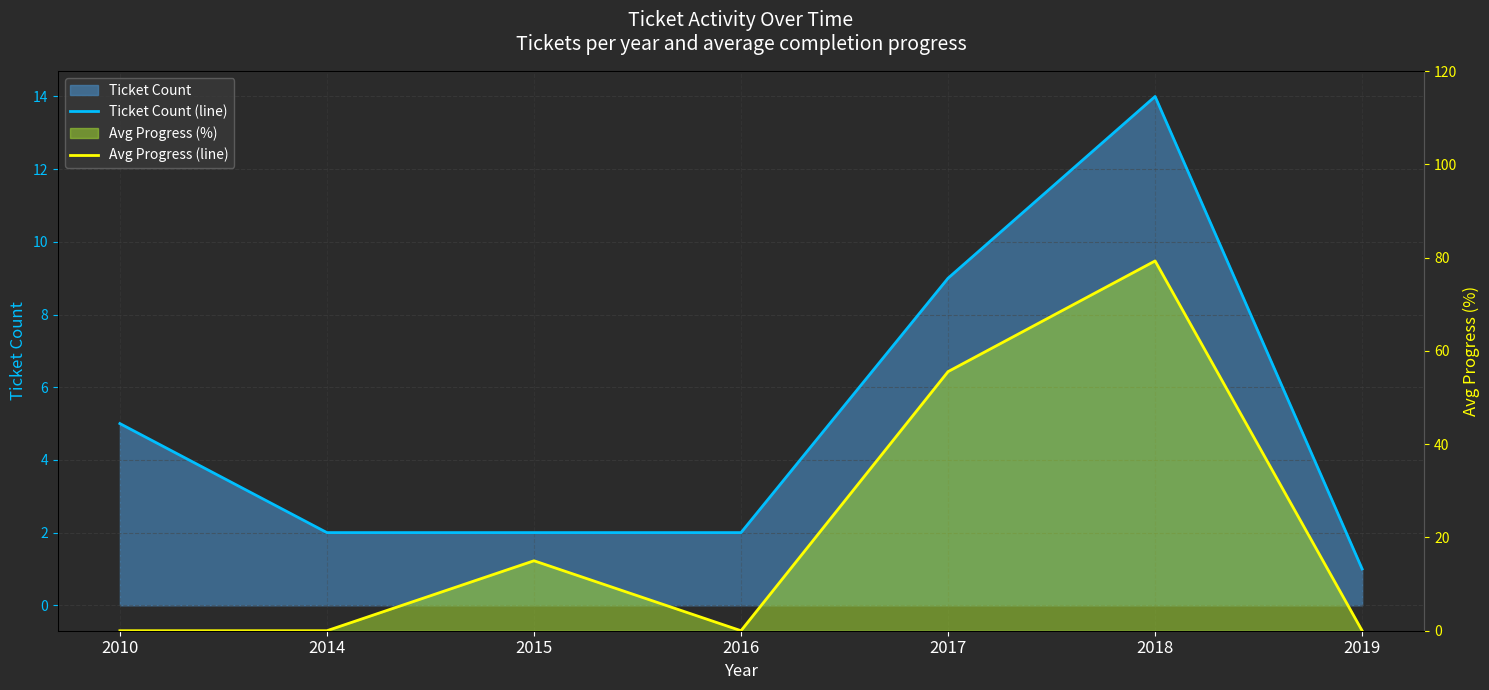

Reading left to right, list all the values displayed in this chart.

Ticket Count (line): 5.0	2.0	2.0	2.0	9.0	14.0	1.0
Avg Progress (line): 0.0	0.0	15.0	0.0	55.6	79.3	0.0